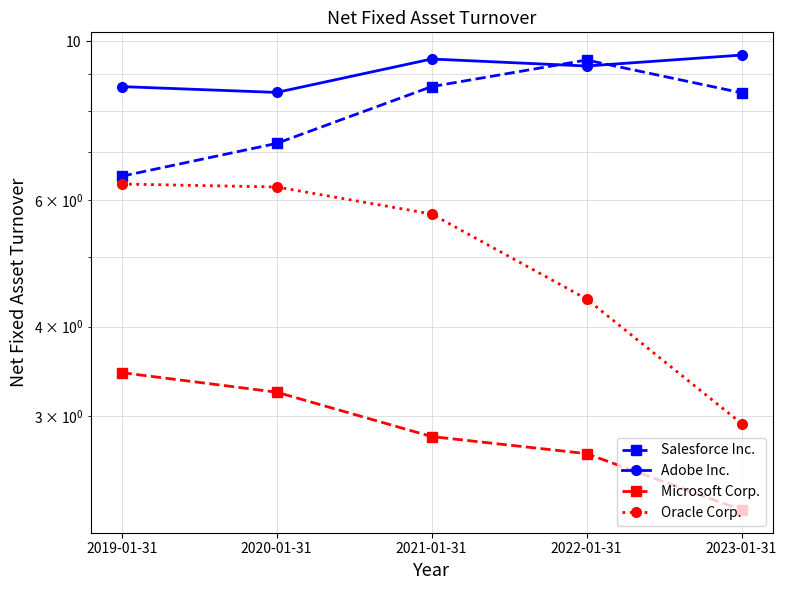

Between 2022-01-31 and 2023-01-31, which series saw the biggest shift?

Oracle Corp.